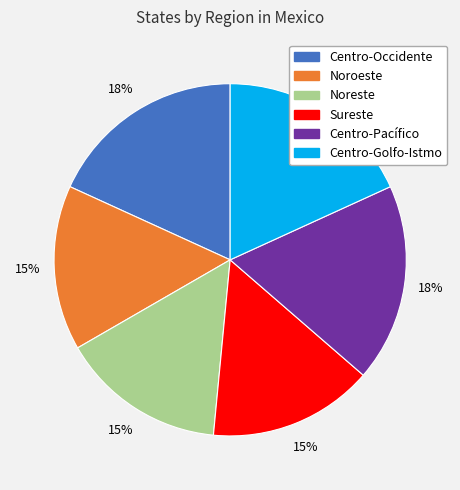

The Centro-Golfo-Istmo slice represents 18% of the pie. True or false?

True